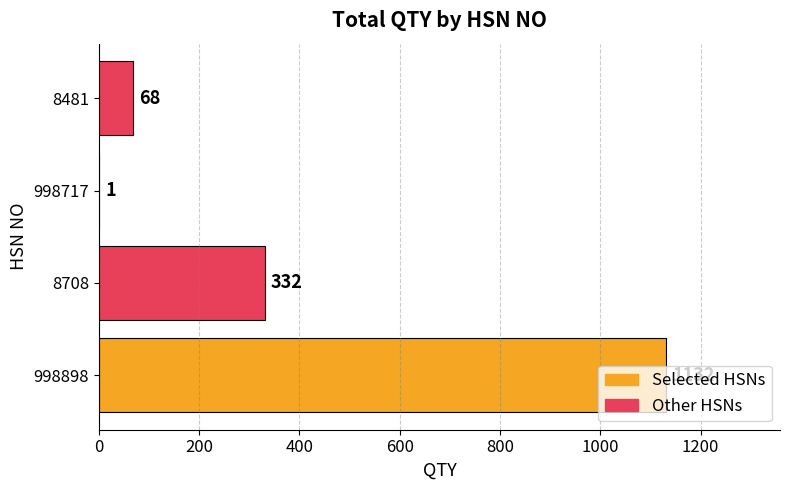

The value at 8708 is 231. True or false?

False